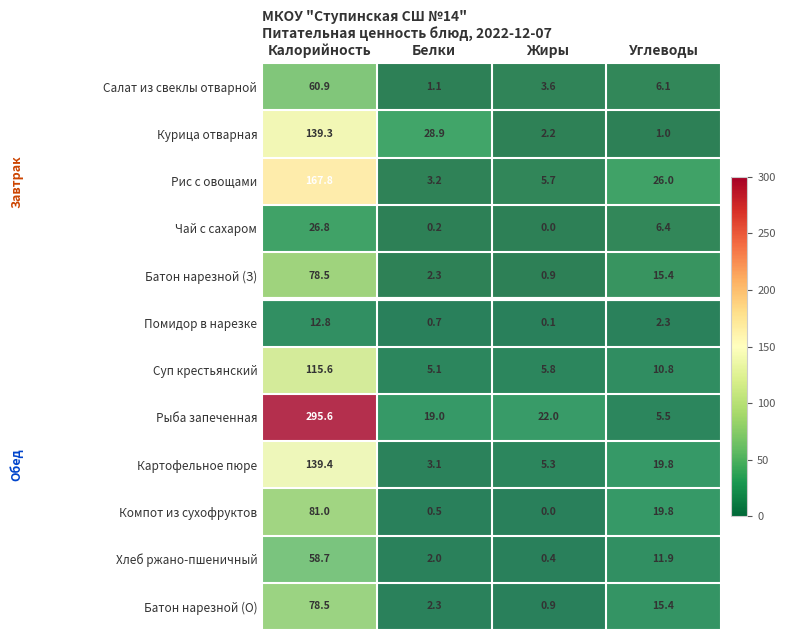

At how many categories does at least one series exceed 44?

1